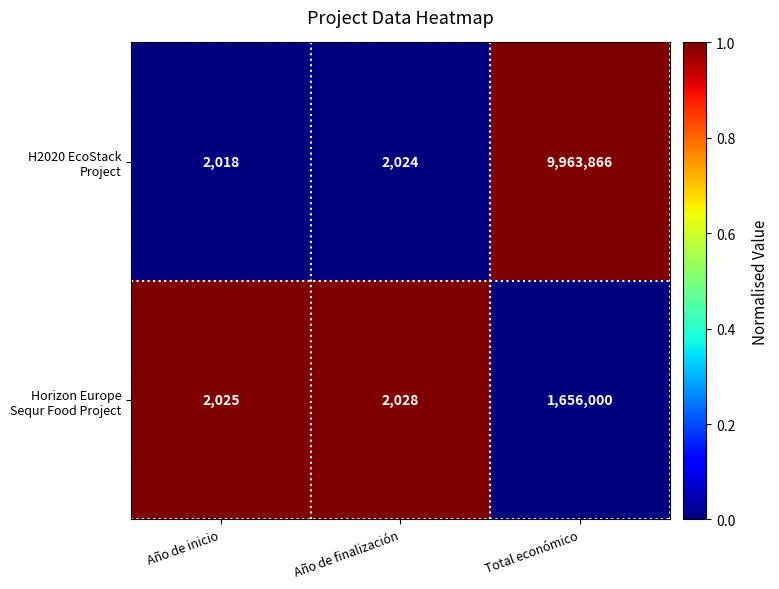

What is the spread (max minus min) of values at Año de inicio?

7